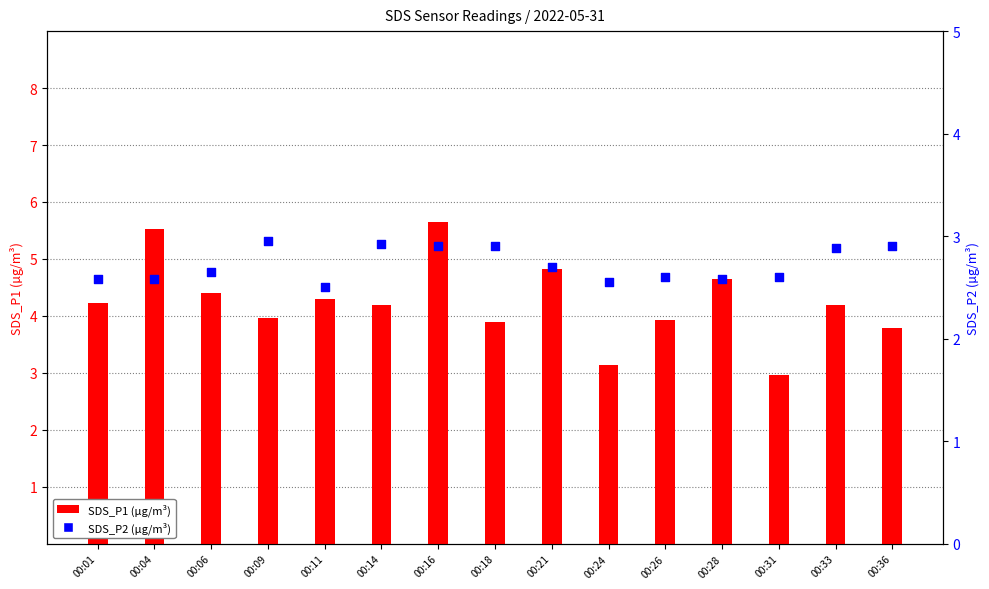

Which series has the widest spread of Y values?

SDS_P1